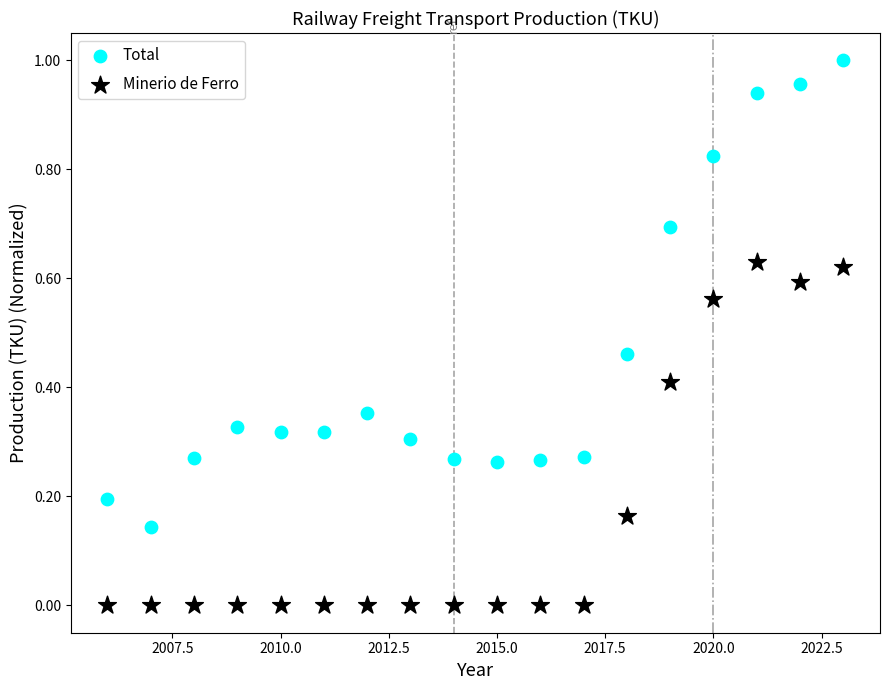

Which series contains the highest Y value?

Total